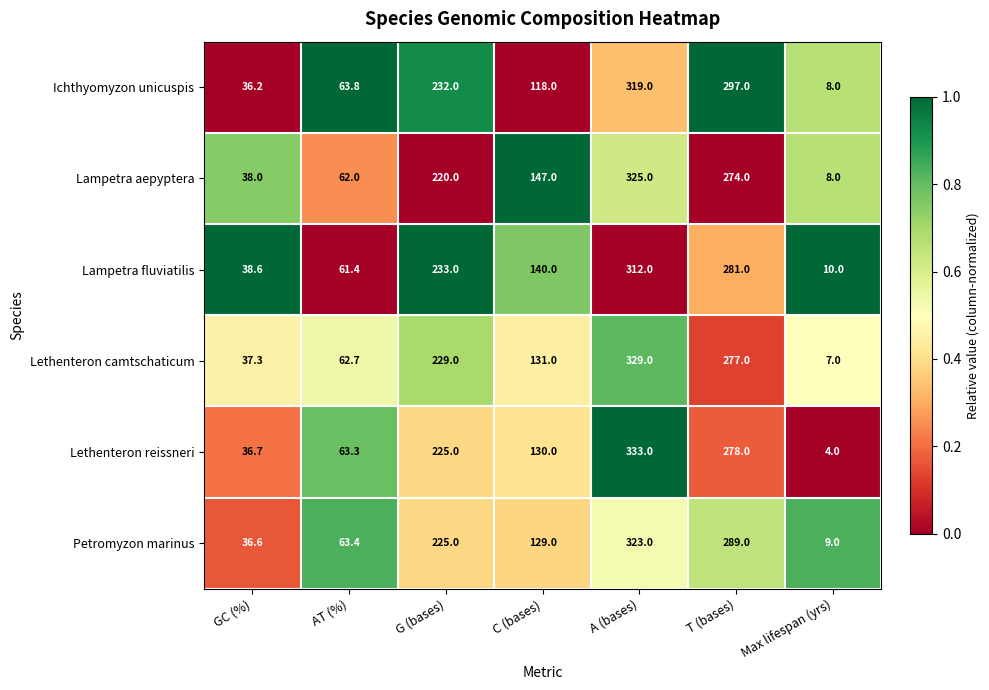

Which label corresponds to the smallest value in the chart?

Max lifespan (yrs)